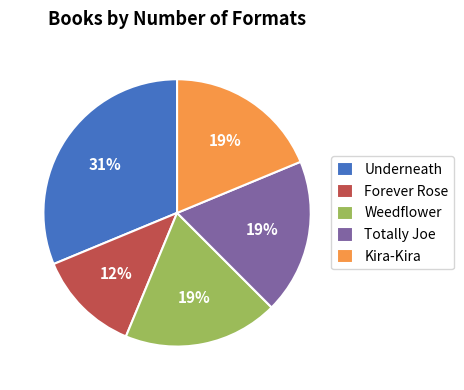

Does Kira-Kira account for over 50% of the chart?

No